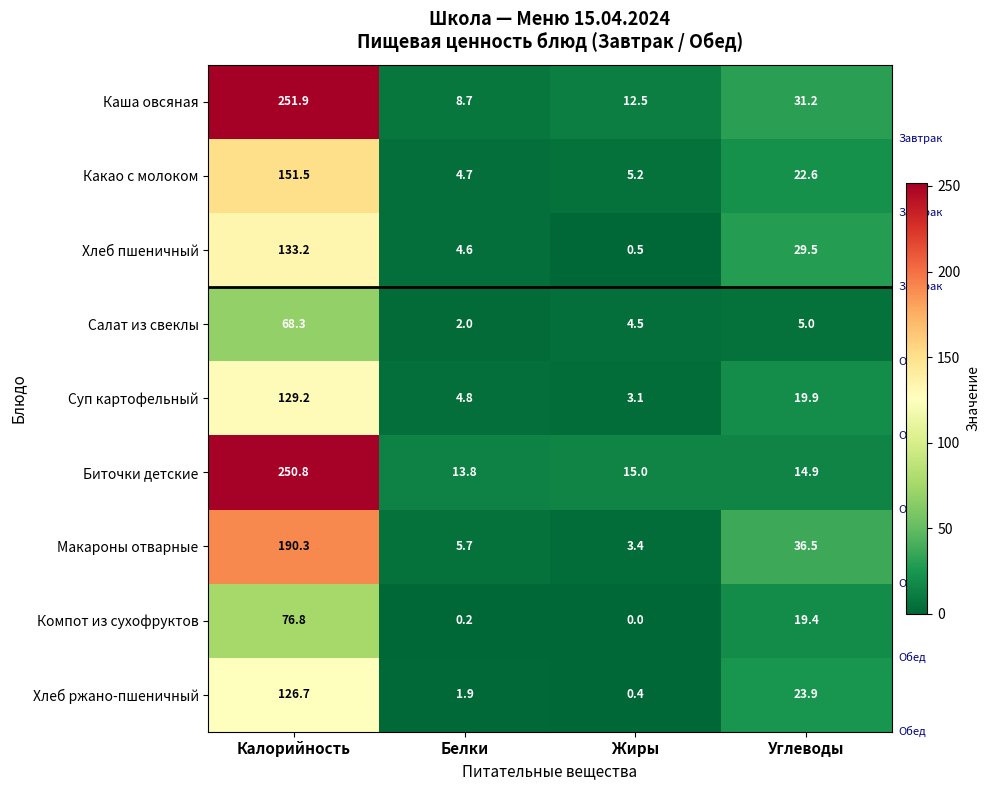

Rank the series by their maximum value, from highest to lowest.

Каша овсяная, Биточки детские, Макароны отварные, Какао с молоком, Хлеб пшеничный, Суп картофельный, Хлеб ржано-пшеничный, Компот из сухофруктов, Салат из свеклы